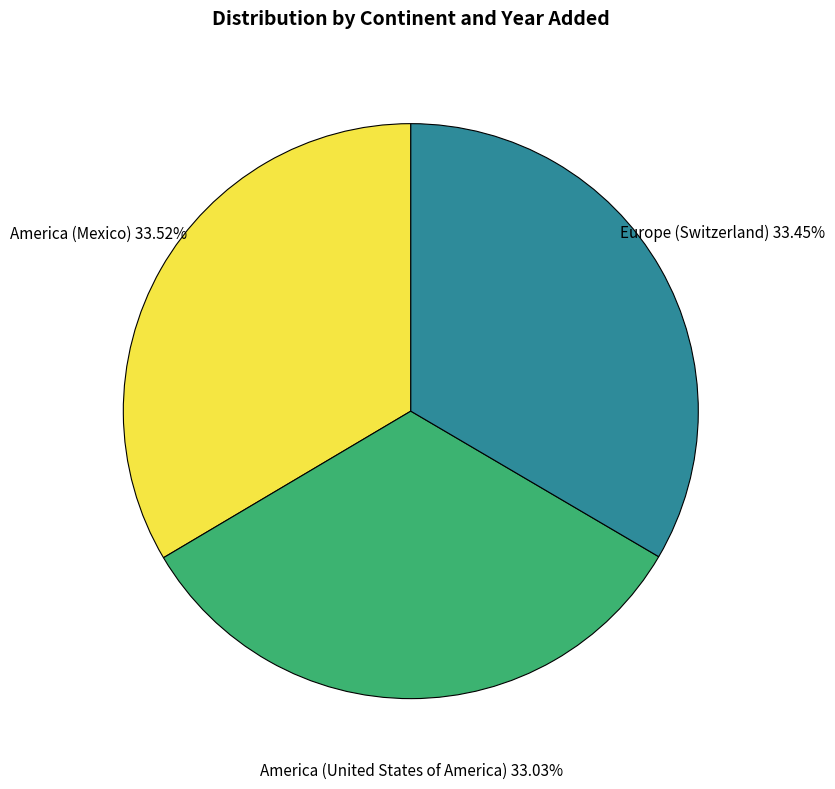

Does America (United States of America) account for over 50% of the chart?

No